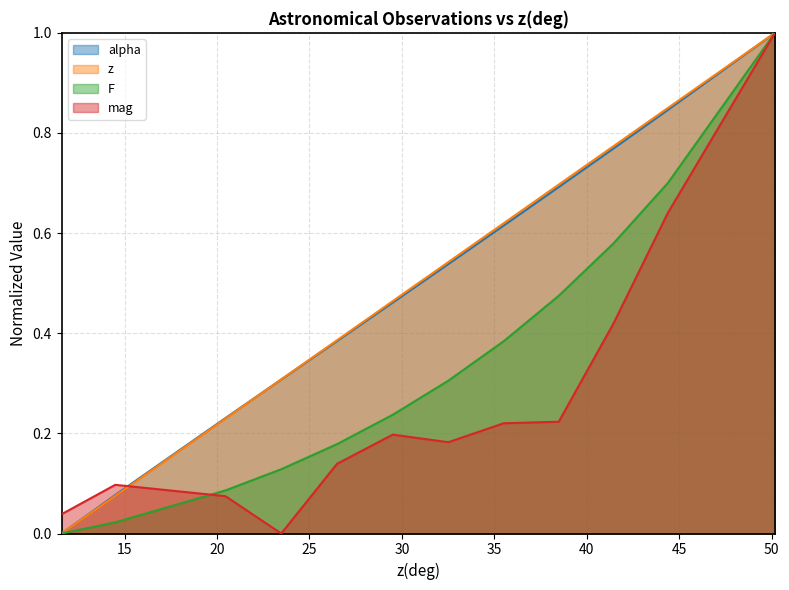

What is the total value across all series at 38.47559529134504?

2.1